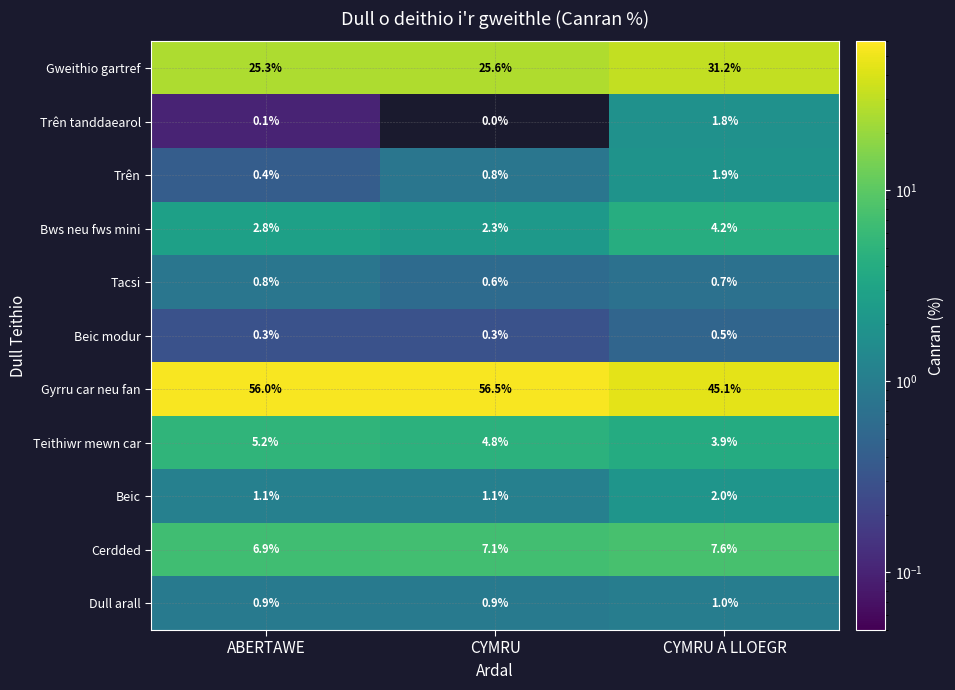

Rank the series by their maximum value, from lowest to highest.

Beic modur, Tacsi, Dull arall, Trên tanddaearol, Trên, Beic, Bws neu fws mini, Teithiwr mewn car, Cerdded, Gweithio gartref, Gyrru car neu fan